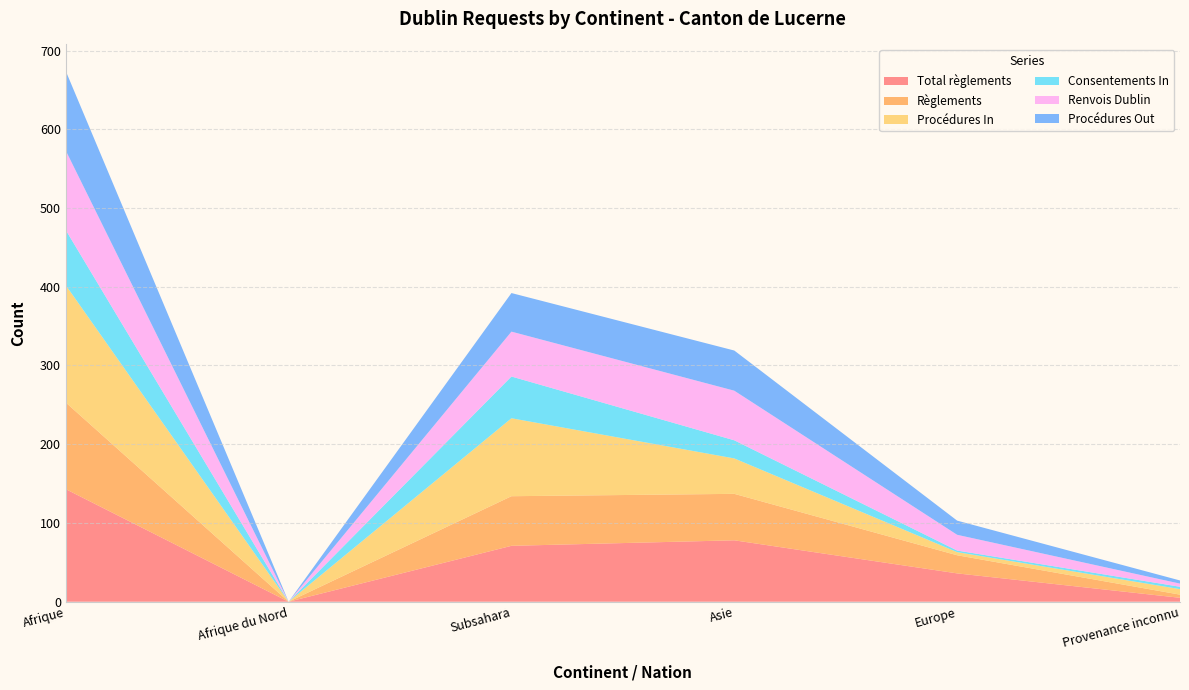

Reading left to right, list all the values displayed in this chart.

Total règlements: 143	0	71	78	36	5
Règlements: 110	0	63	59	23	4
Procédures In: 149	0	99	45	4	7
Consentements In: 70	0	53	23	2	3
Renvois Dublin: 101	0	57	63	20	4
Procédures Out: 101	0	49	51	18	4